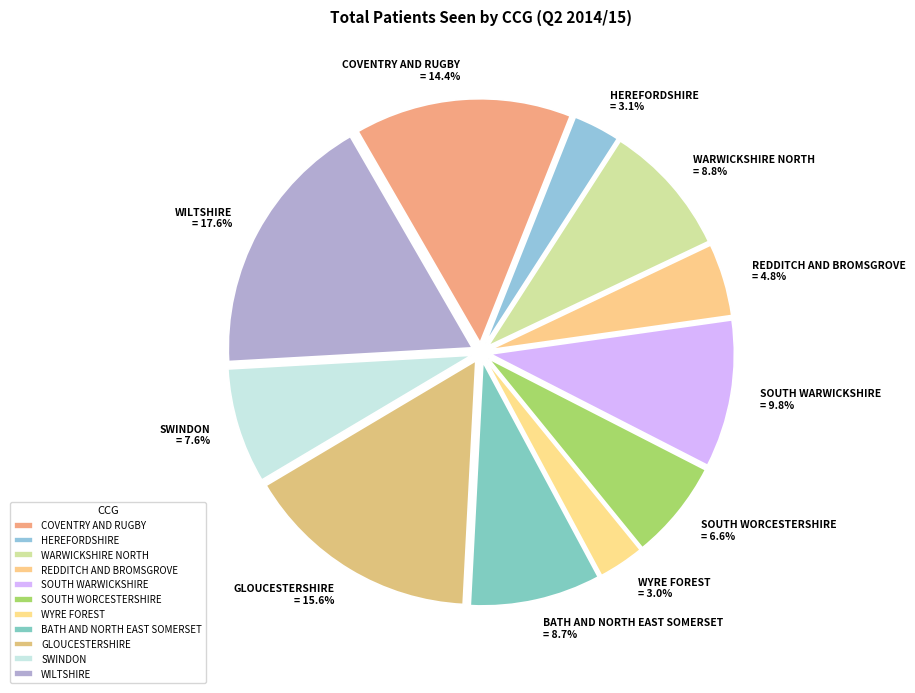

Count the number of slices in the pie.

11